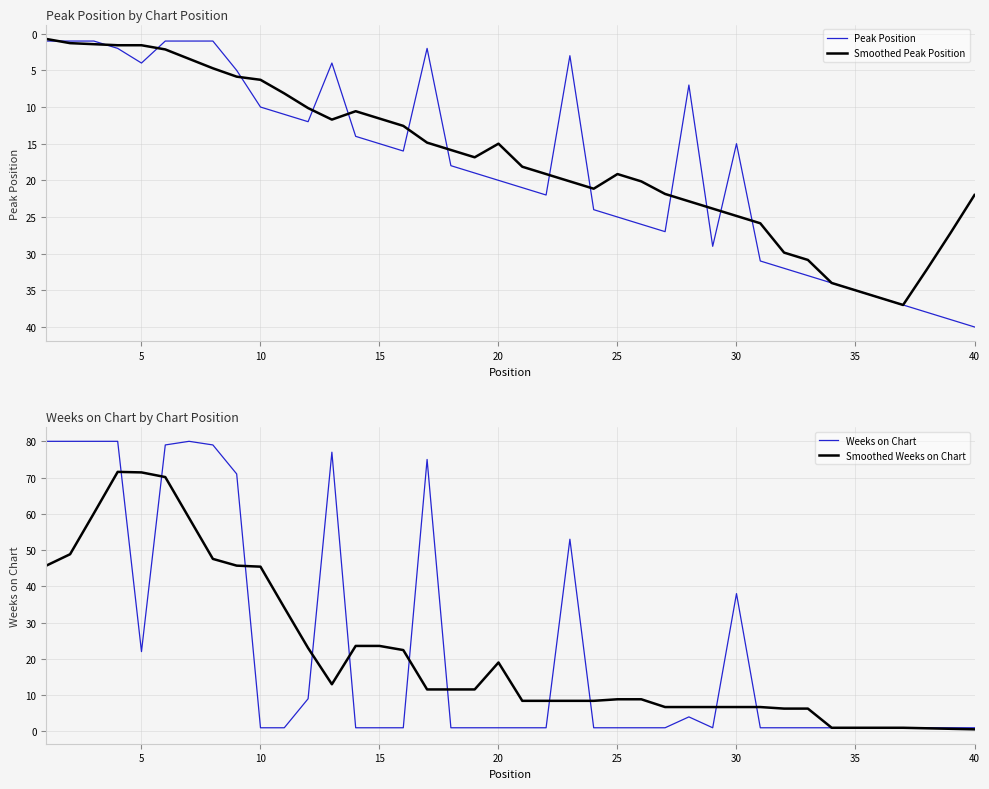

What is the lowest value of the Peak Position series?

1.0